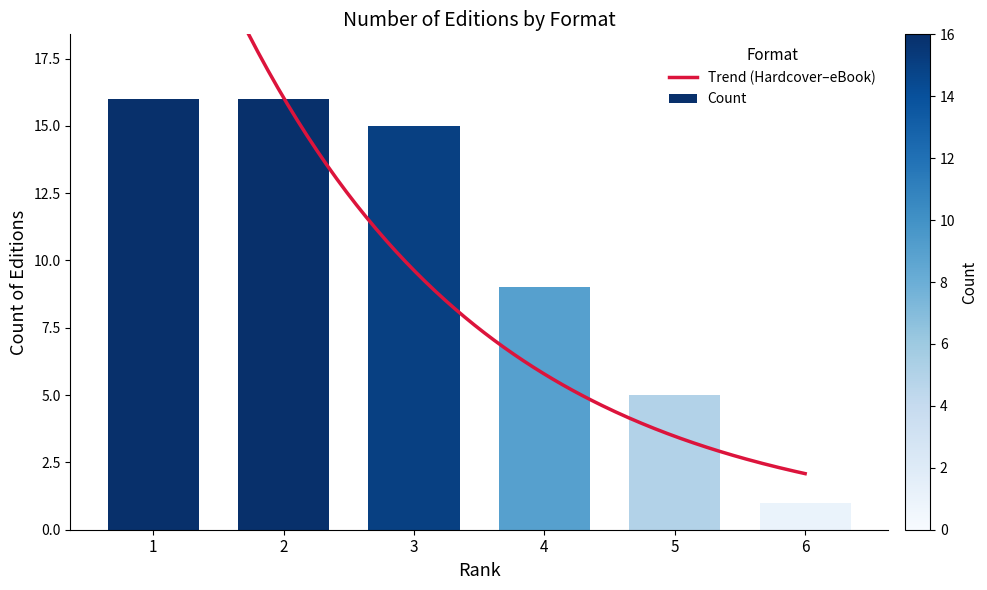

What is the difference between the maximum and minimum values in the Count series?

15